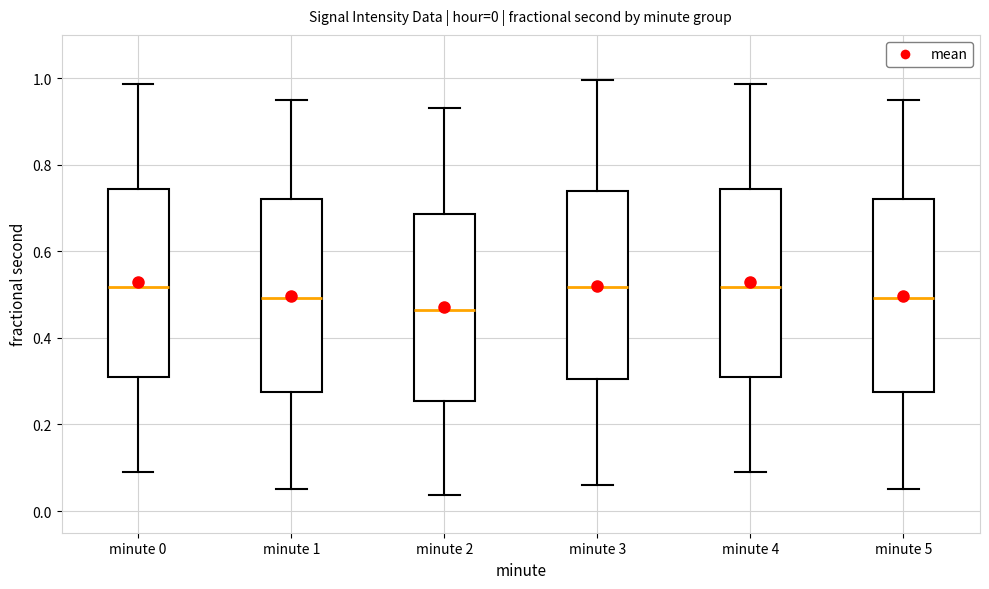

Which box's median line is the lowest?

minute 2